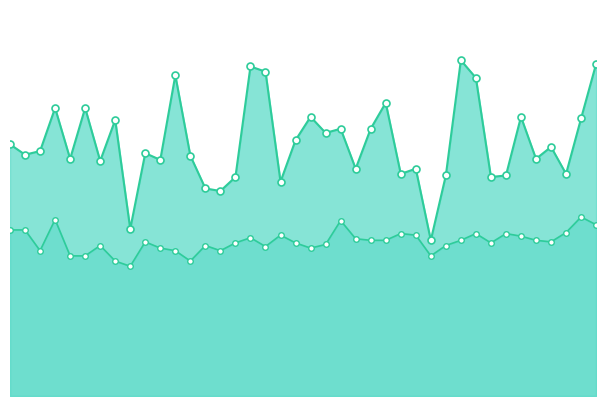

The value of P2 at 00:23 is 3.0. True or false?

True